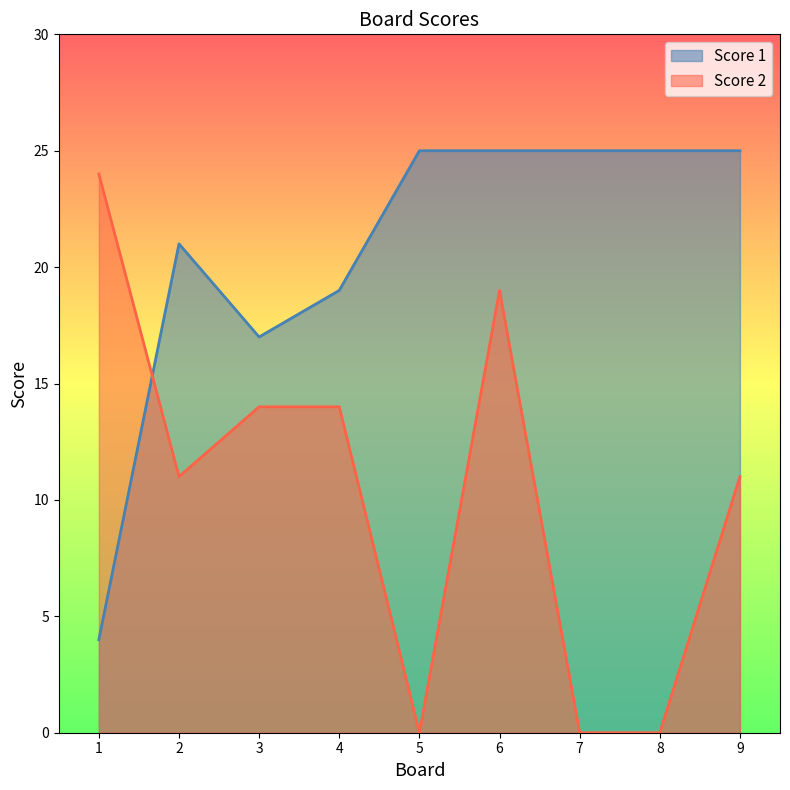

Which series has the largest total across all categories?

Score 1